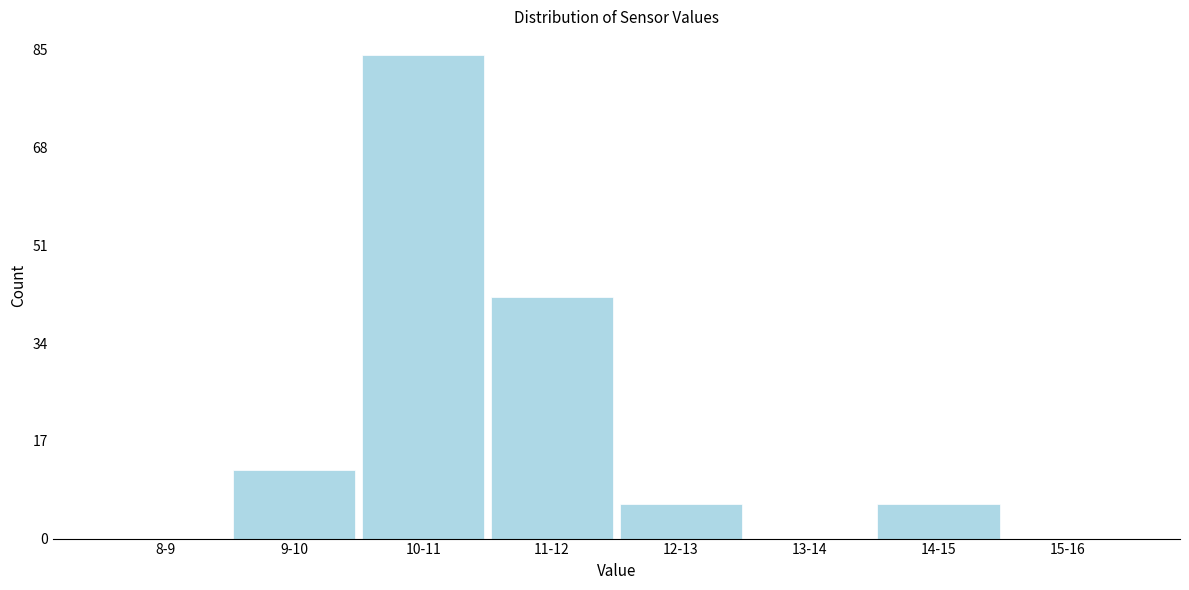

Reading left to right, list all the values displayed in this chart.

8-9=0	9-10=12	10-11=84	11-12=42	12-13=6	13-14=0	14-15=6	15-16=0